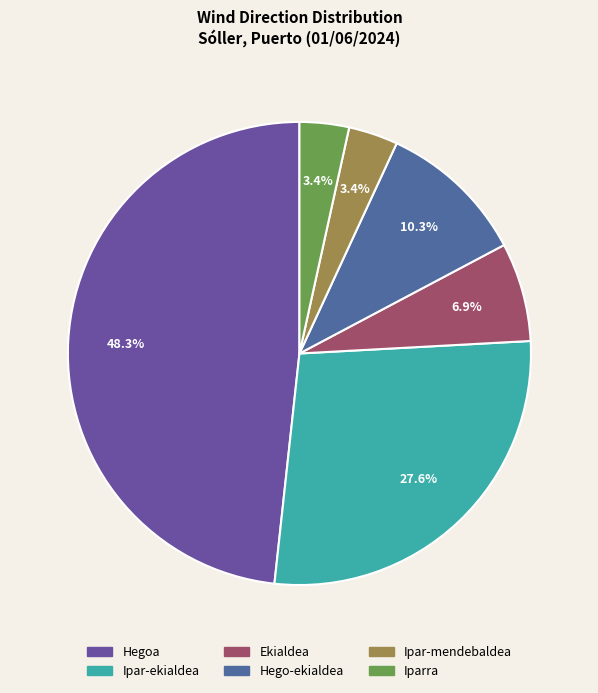

Is it true that Iparra is 1% of the pie?

False